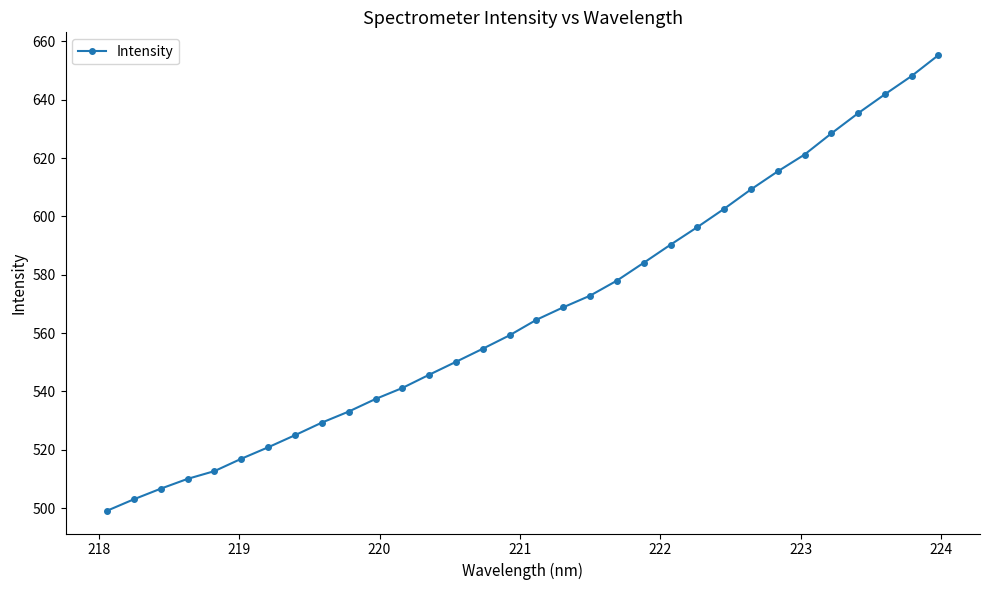

What is the difference between the maximum and minimum values?

156.2